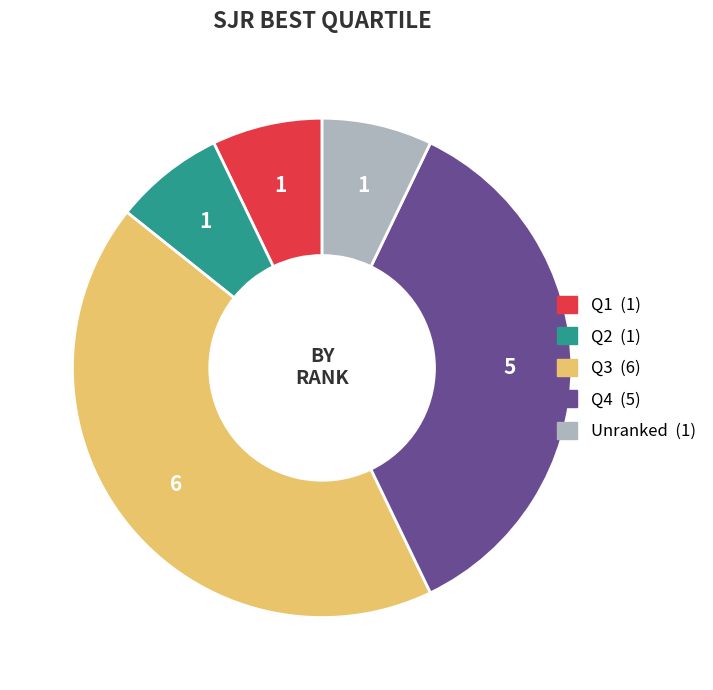

Count the number of slices in the pie.

5